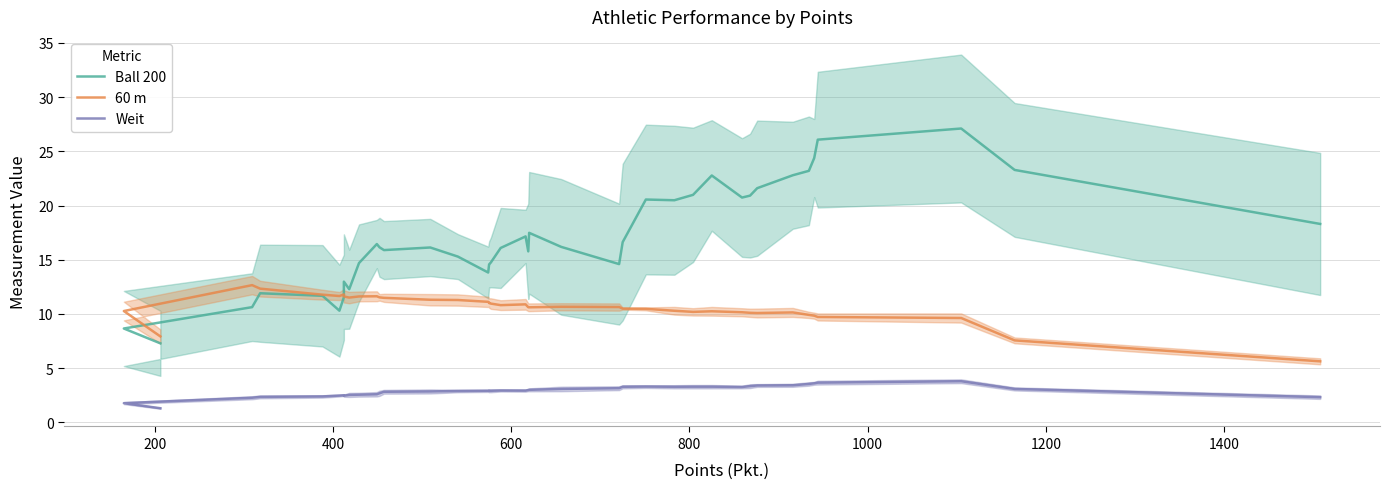

What is the sum of all Ball 200 values?

676.5